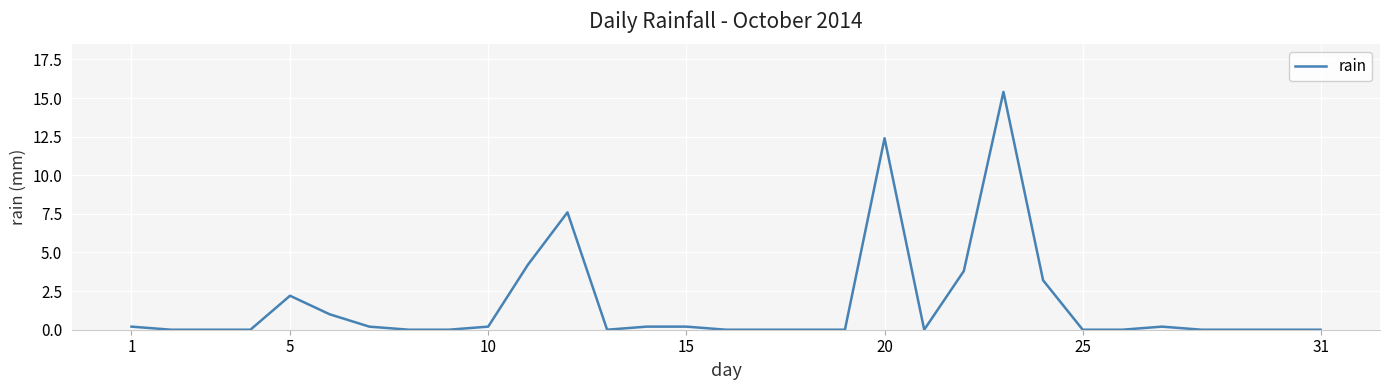

What is the average value?

1.6